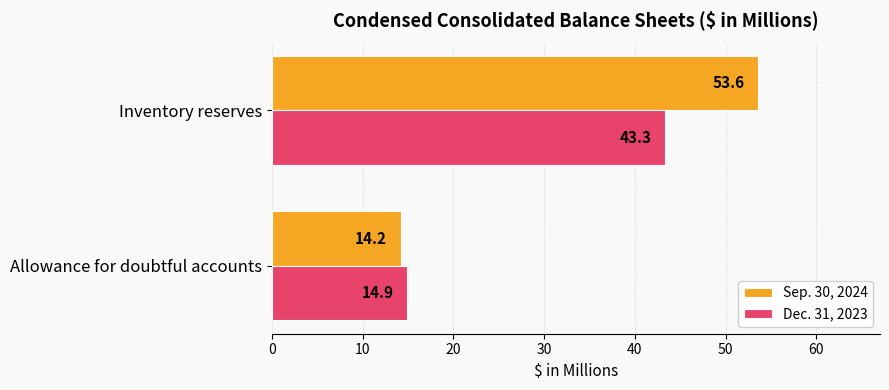

What is the spread (max minus min) of values at Inventory reserves?

10.3